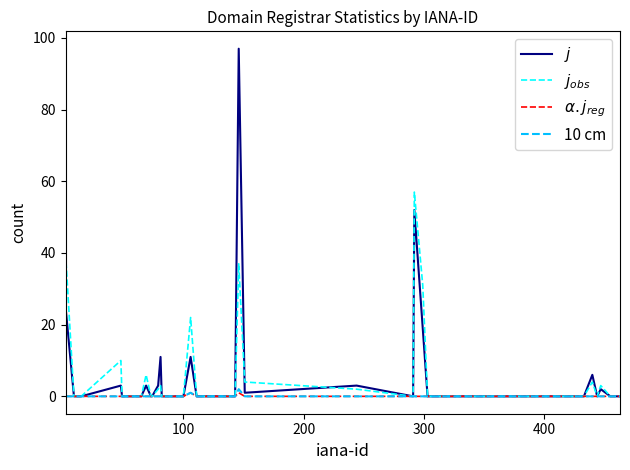

How many distinct data groups are displayed?

4